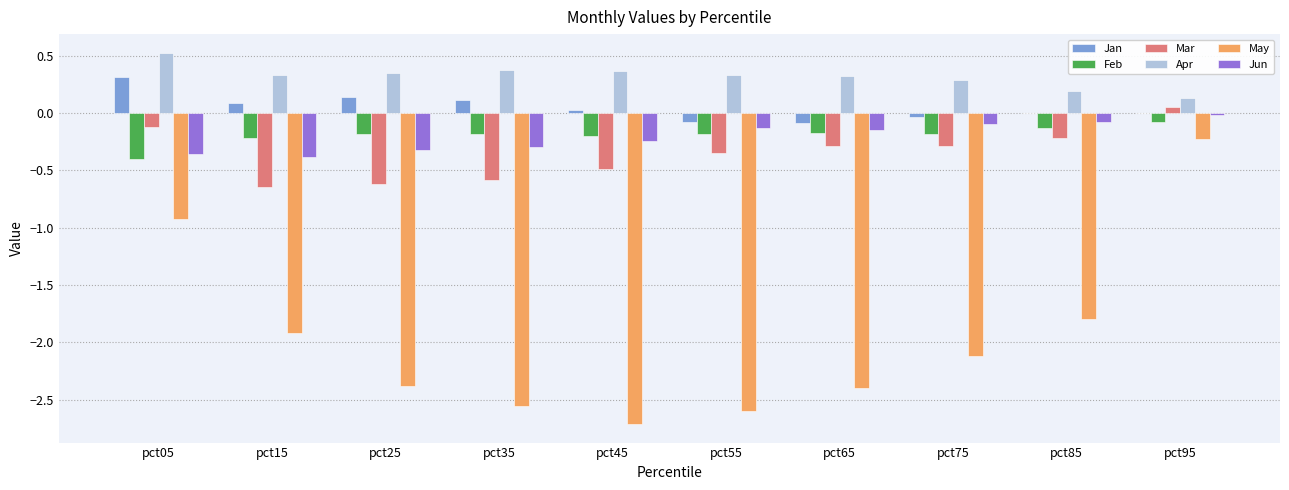

Which category has the highest value in the Apr series?

pct05